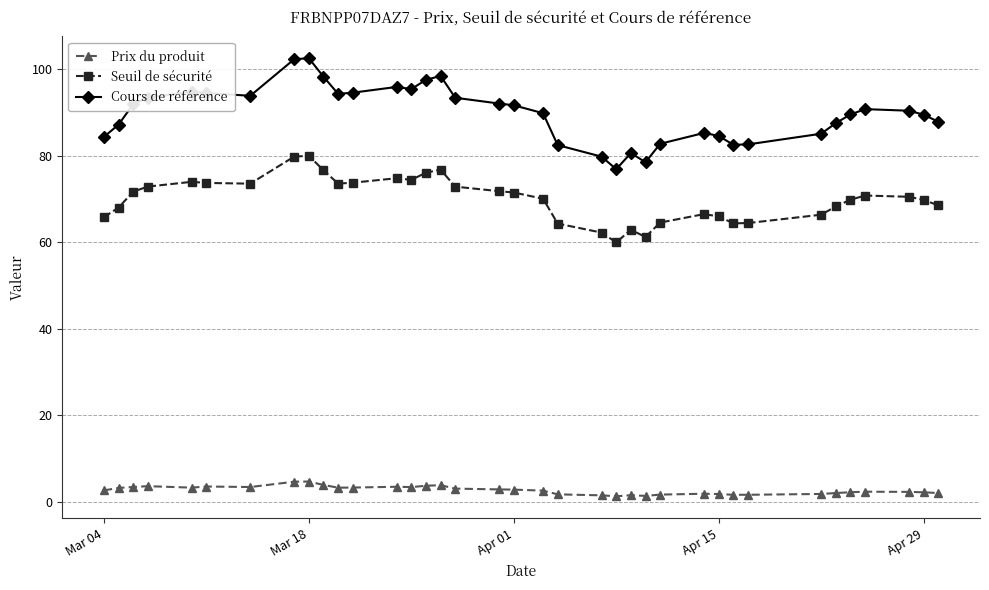

What is the maximum value shown in the chart?

102.5